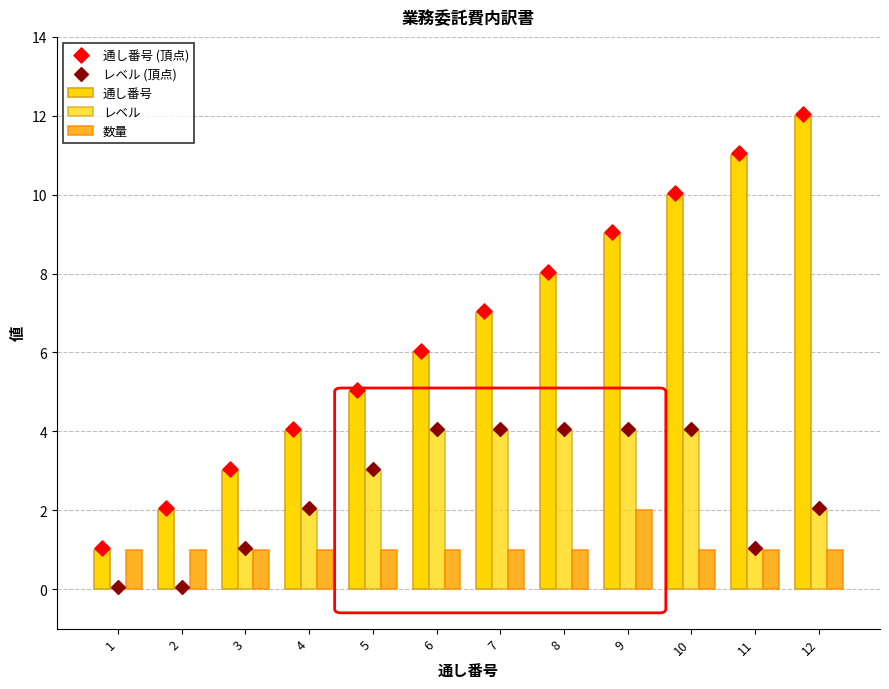

At how many categories does at least one series exceed 3?

10